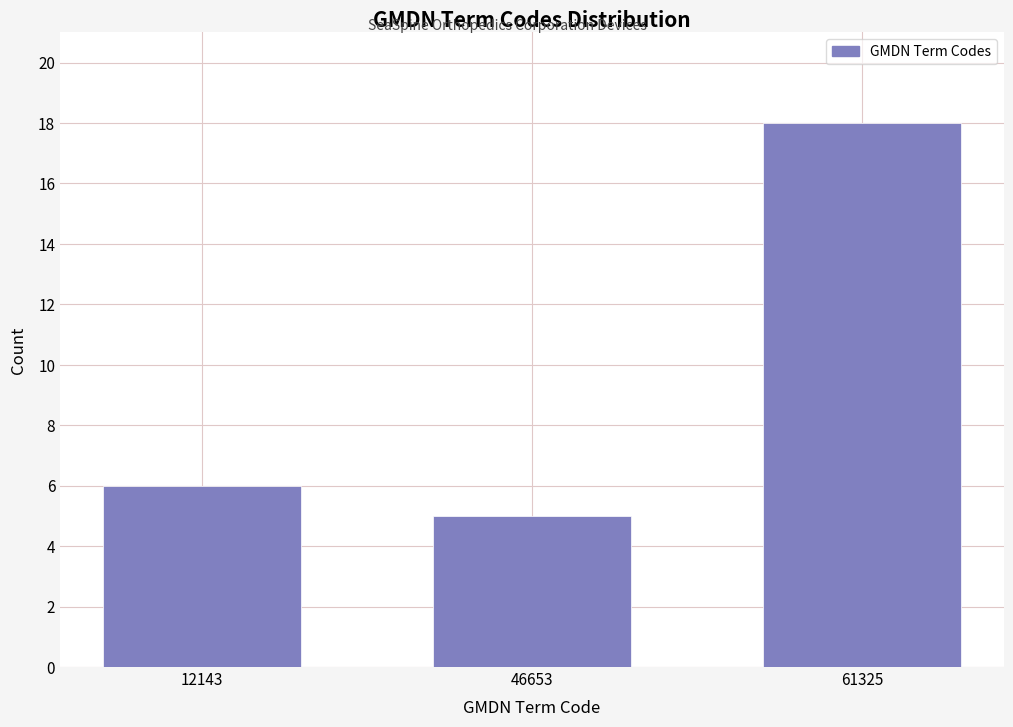

Reading right to left, extract all data points from this chart.

18	5	6